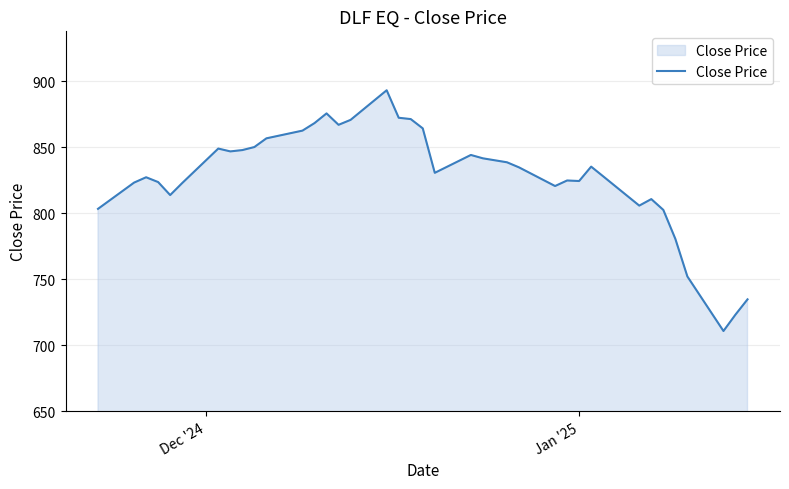

What is the maximum value shown in the chart?

893.3